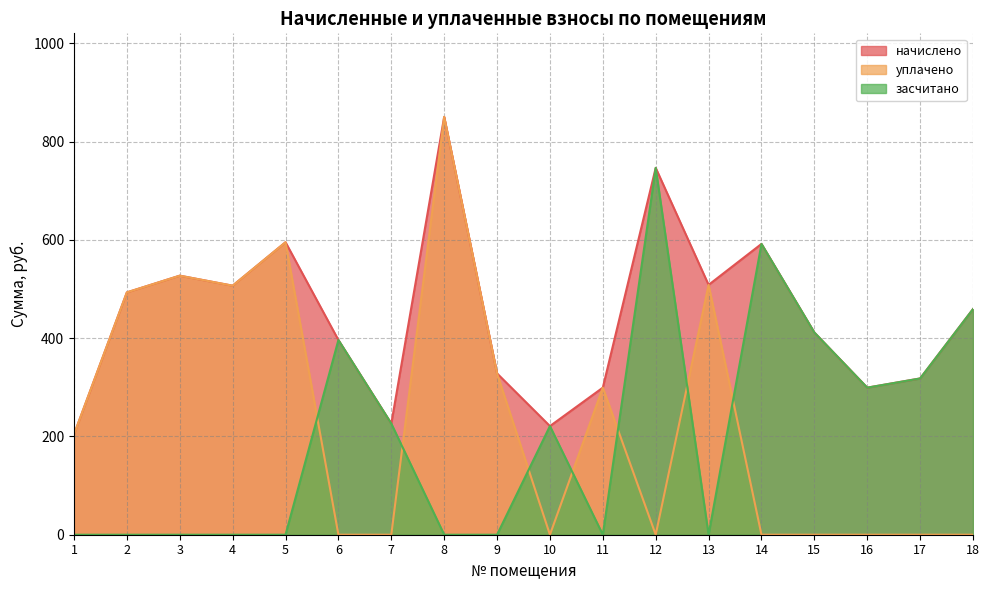

Where is начислено nearest to the value 527?

3